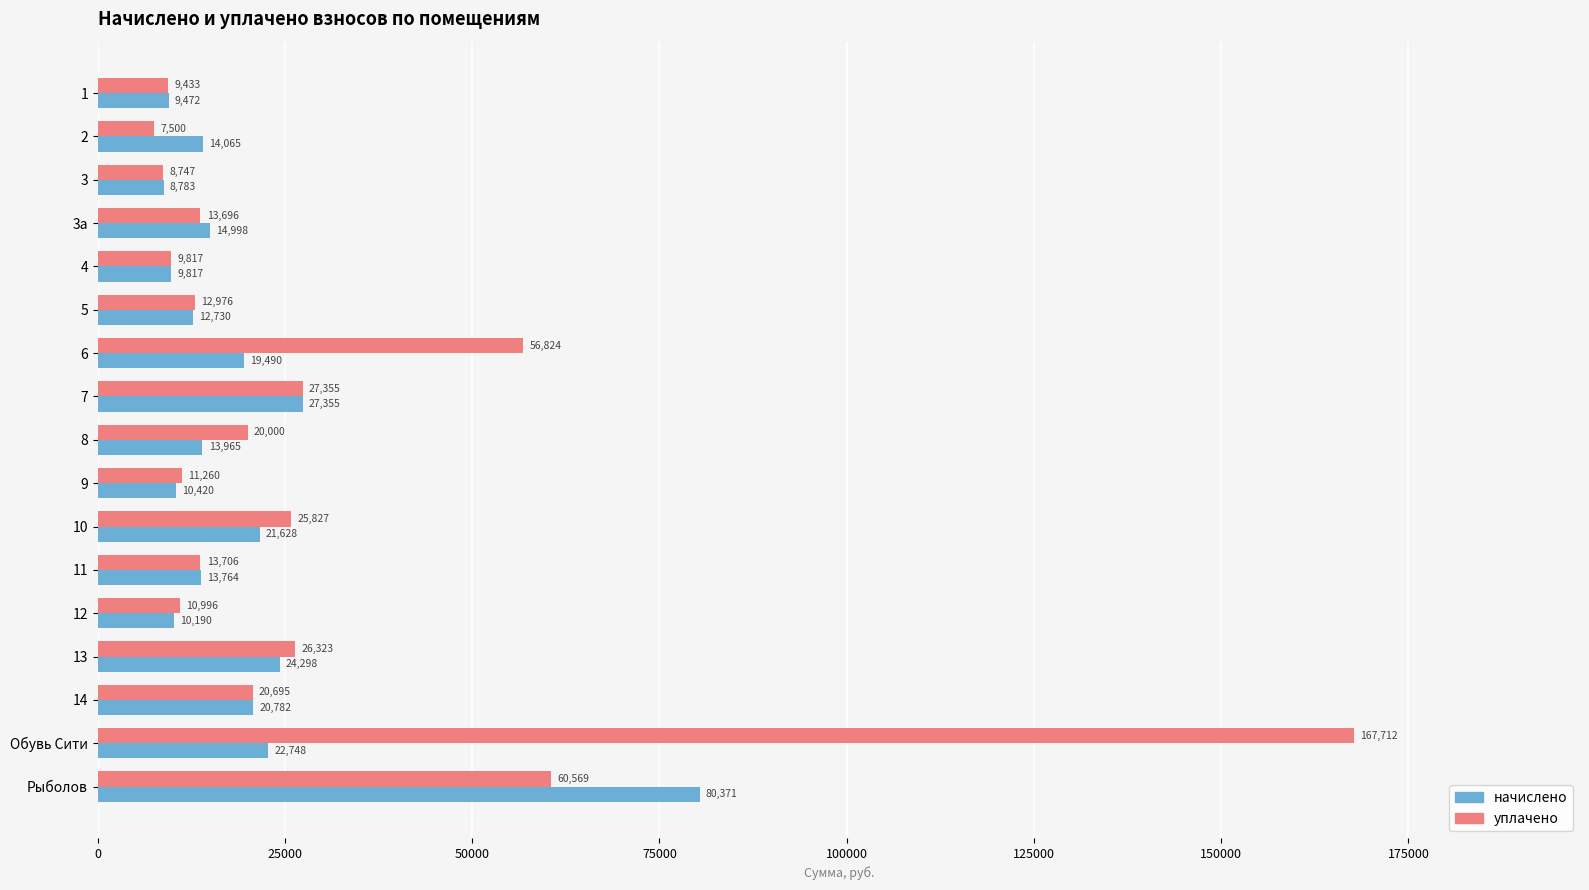

Rank the series at 3а from highest to lowest value.

начислено, уплачено